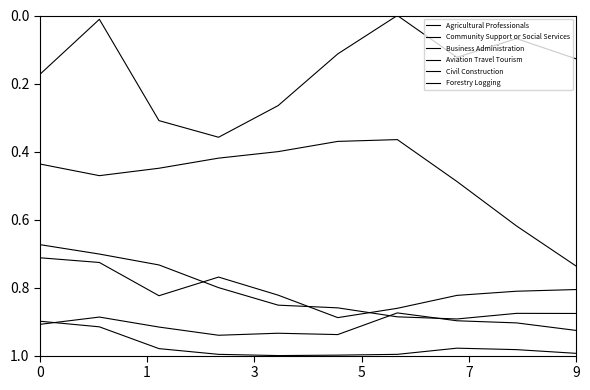

True or false: Community Support or Social Services and Civil Construction cross at least once.

False